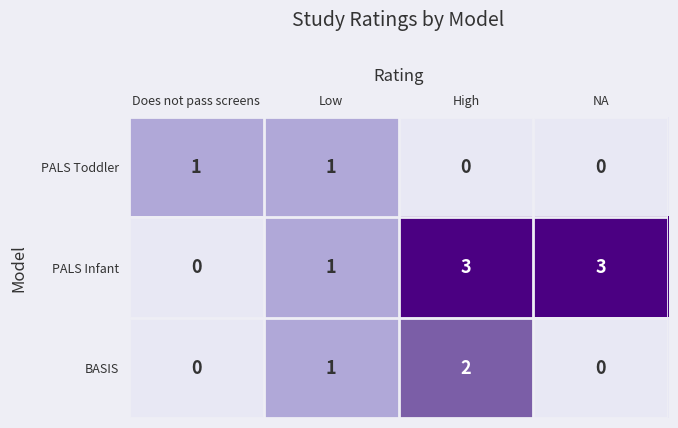

What is the spread (max minus min) of values at High?

3